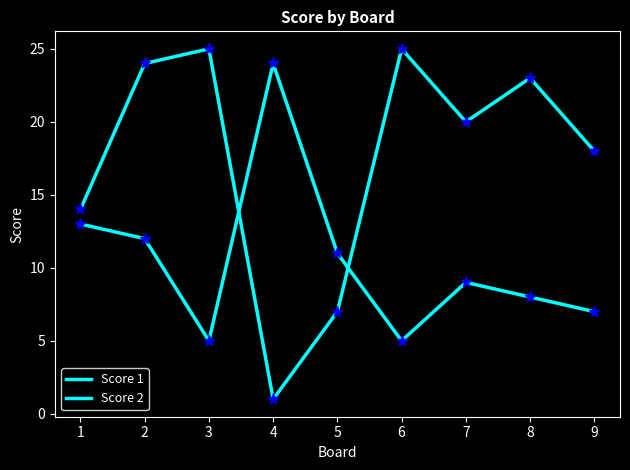

How many lines are shown in the chart?

2